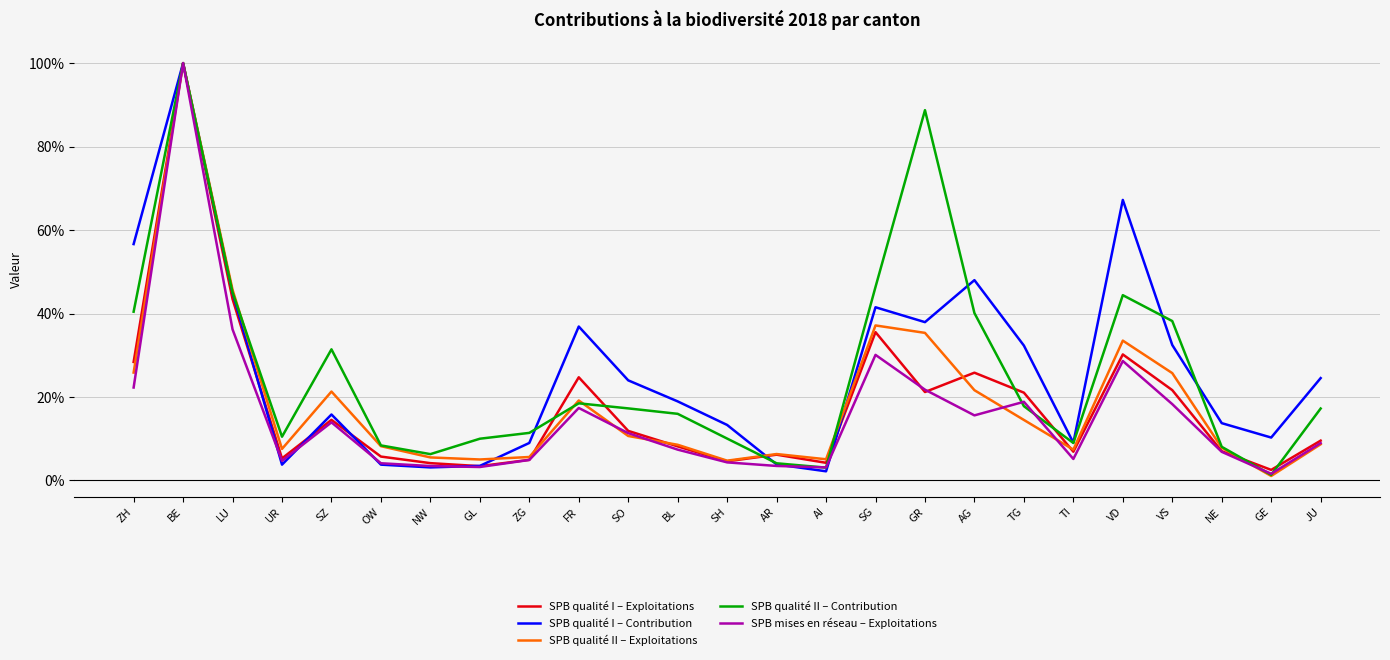

At which category does the chart reach its peak across all series?

BE